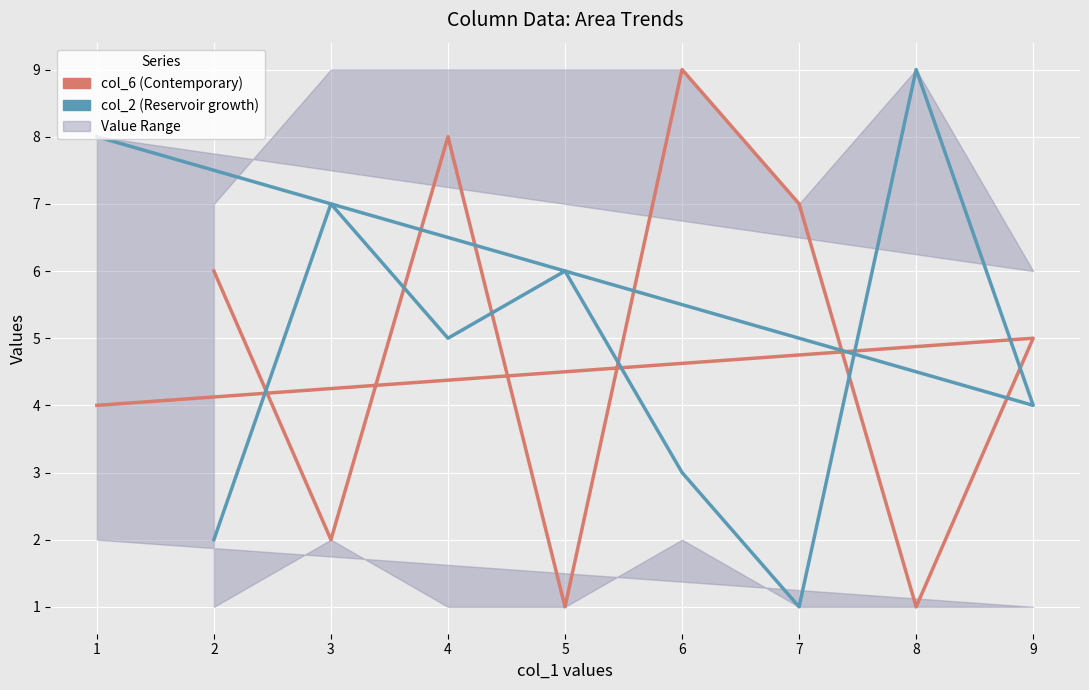

Does the chart display data point markers on the line(s)?

No